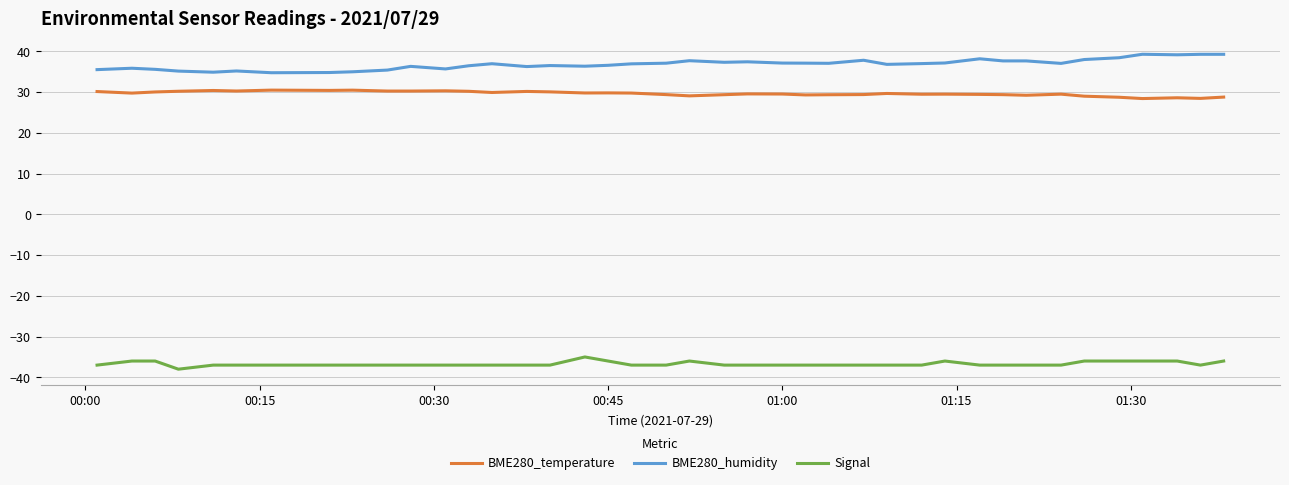

Which series has the largest total across all categories?

BME280_humidity